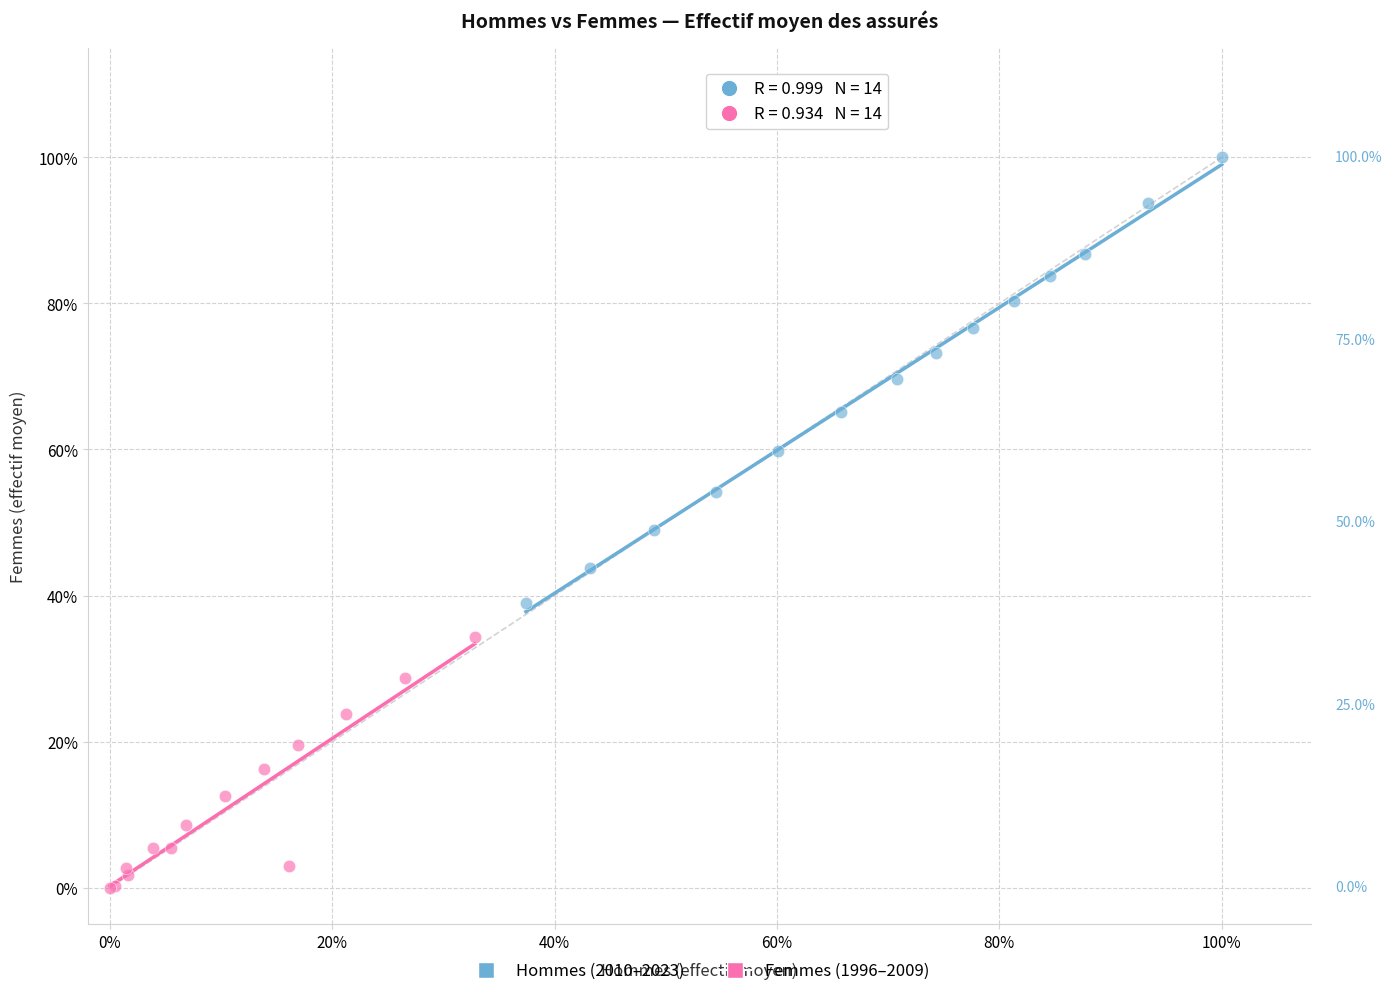

Which series has the largest Y range (max minus min)?

Hommes (2010–2023)